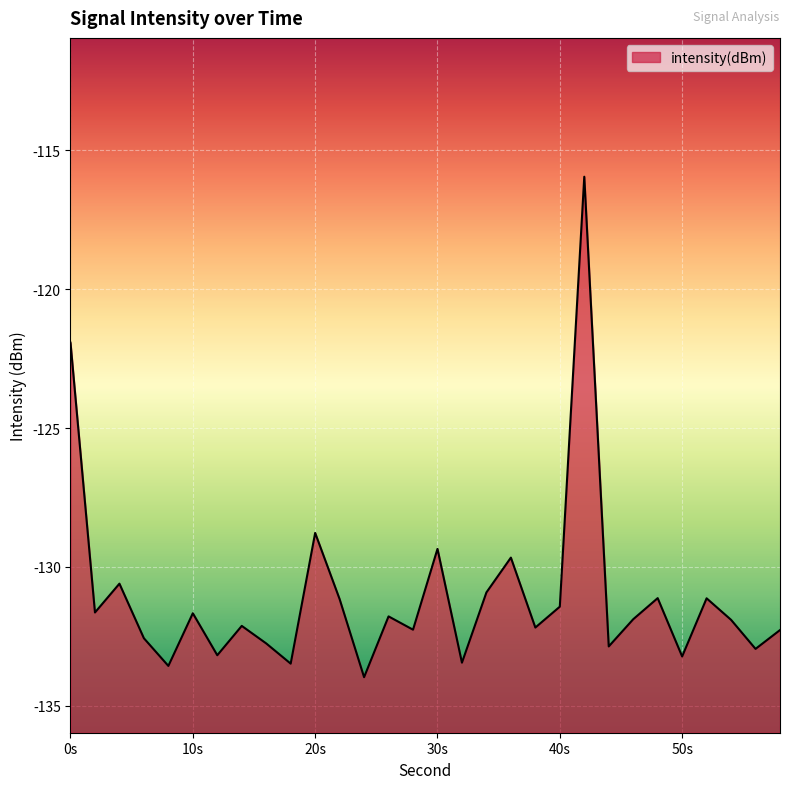

Which label corresponds to the smallest value in the chart?

24